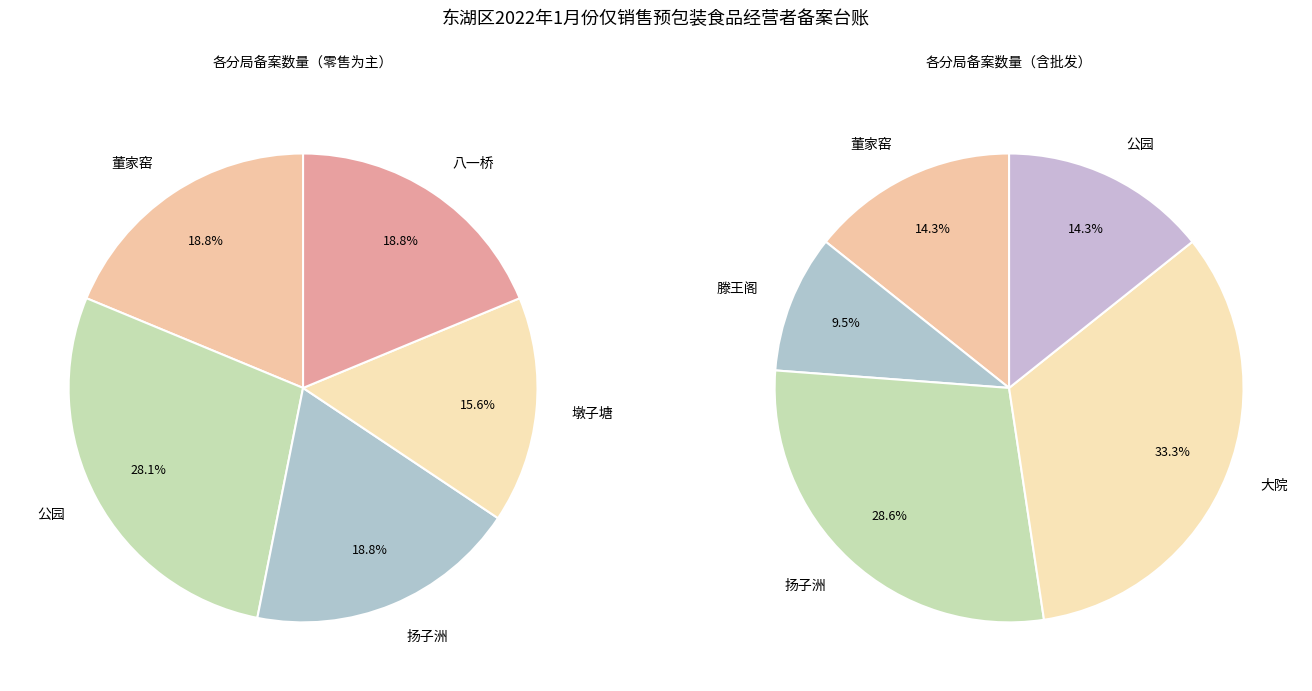

Between 滕王阁 and 八一桥, which is larger?

八一桥